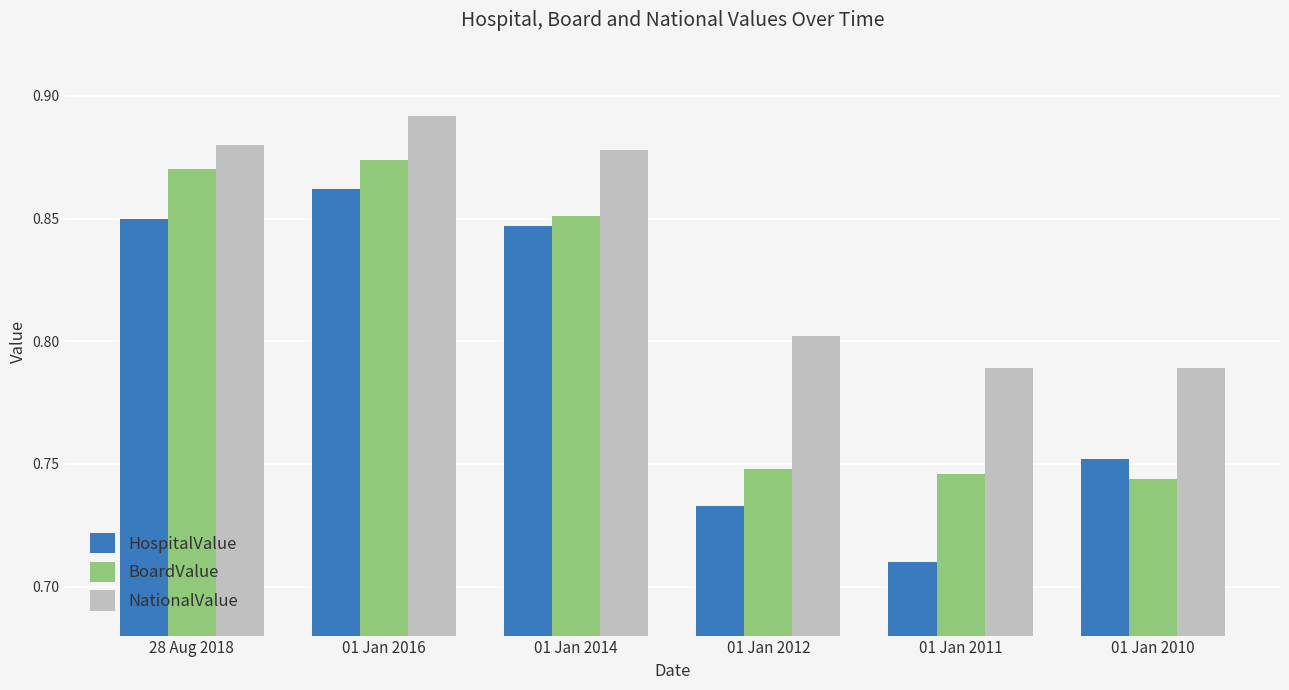

Which label corresponds to the smallest value in the chart?

01 Jan 2011